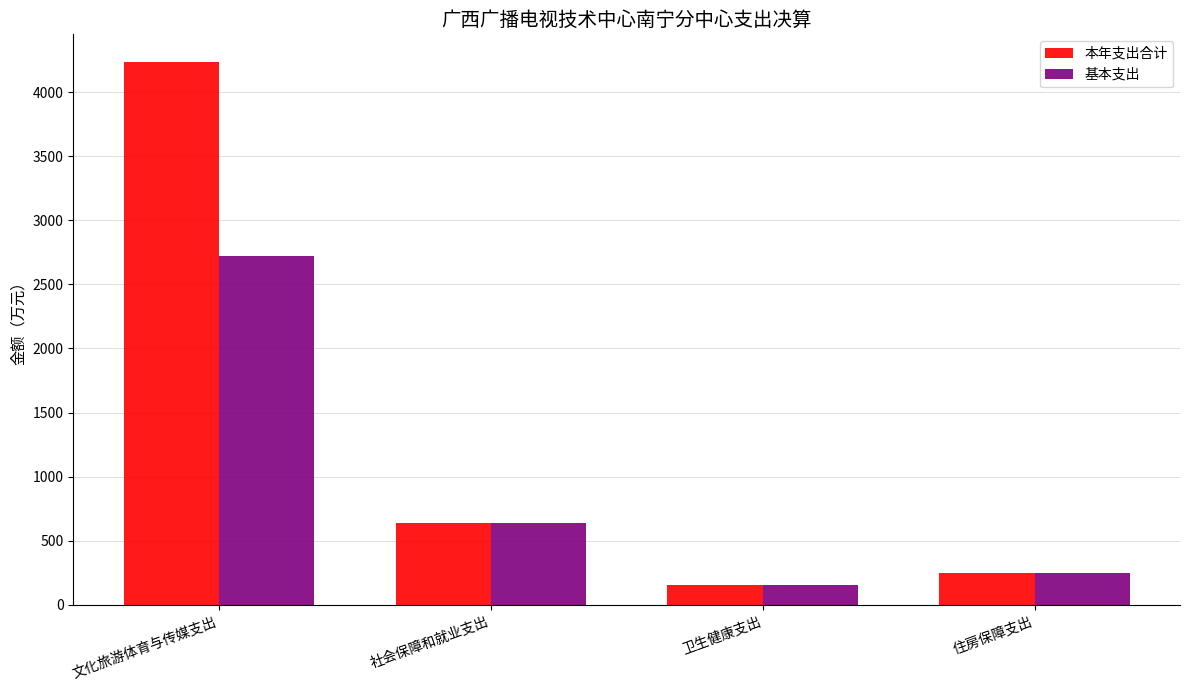

What is the sum of the 本年支出合计 values at 文化旅游体育与传媒支出 and 卫生健康支出?

4393.4